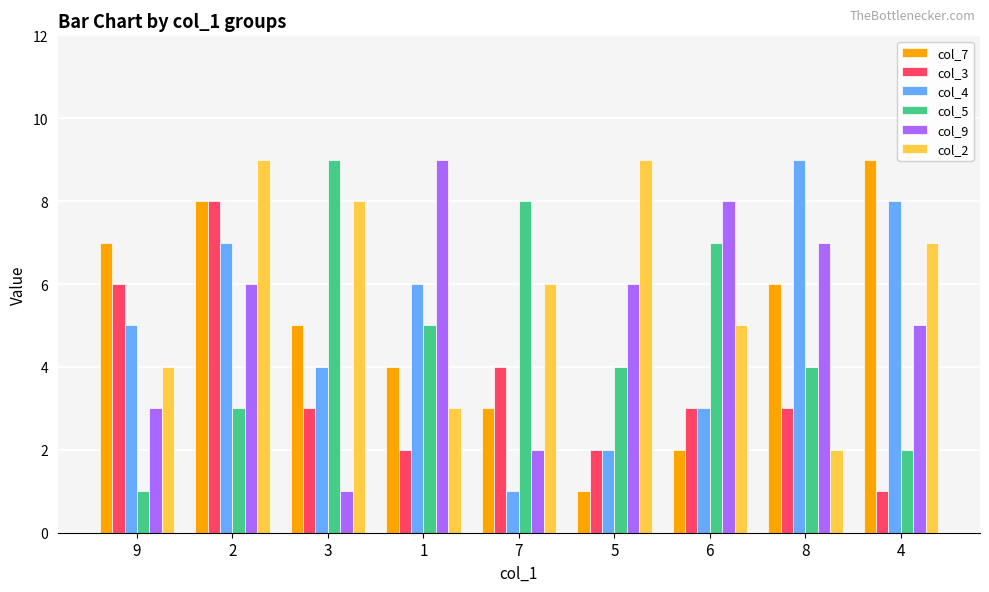

What is the difference between the maximum and minimum values in the col_5 series?

8